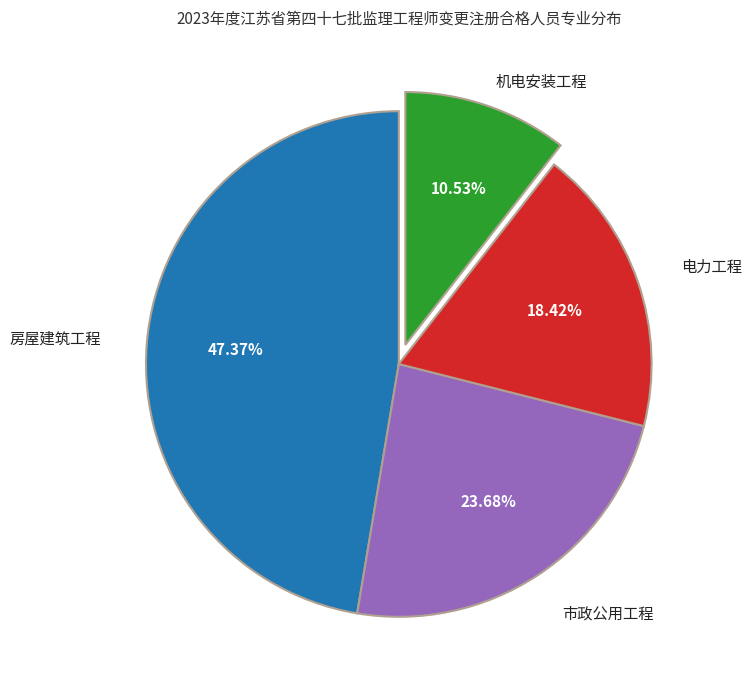

How many slices are in this pie chart?

4